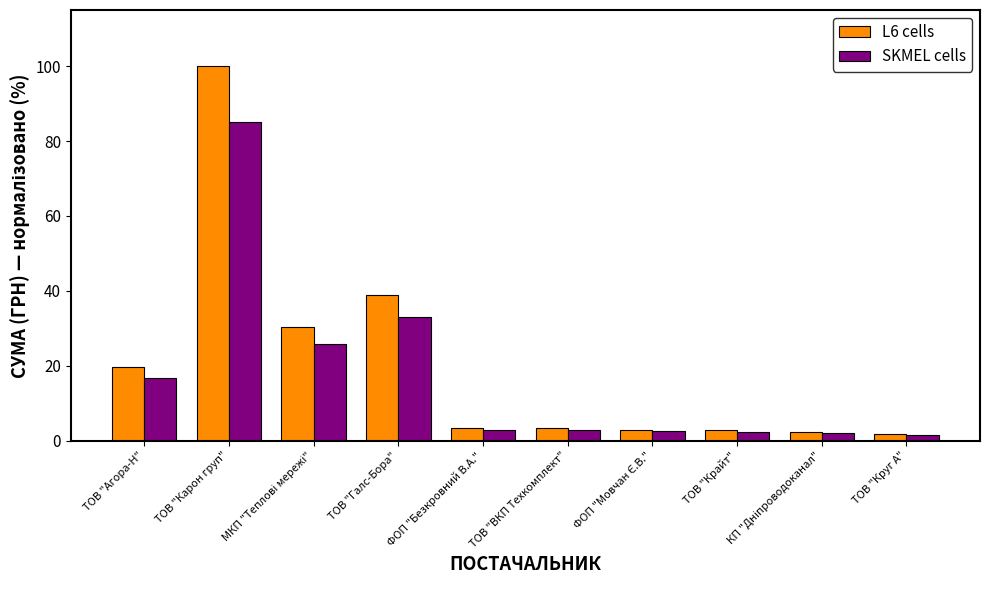

What is the sum of all SKMEL cells values?

174.6